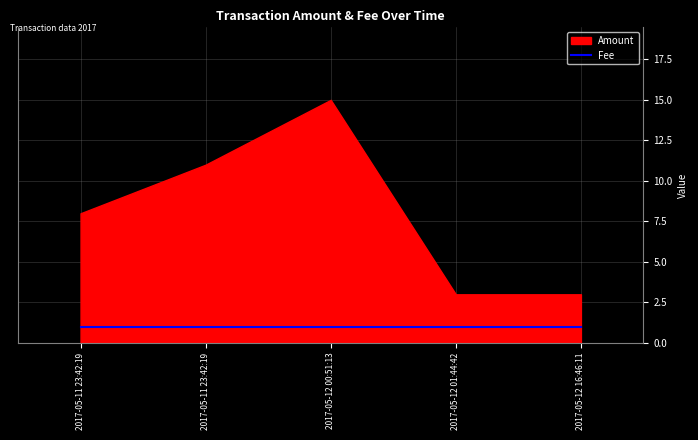

The Fee series shows 1 at 2017-05-11 23:42:19. True or false?

True